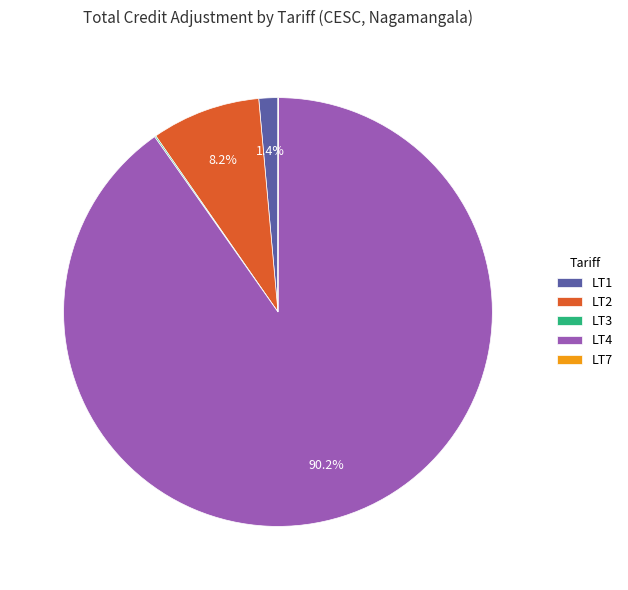

Is there a majority slice in this chart?

Yes